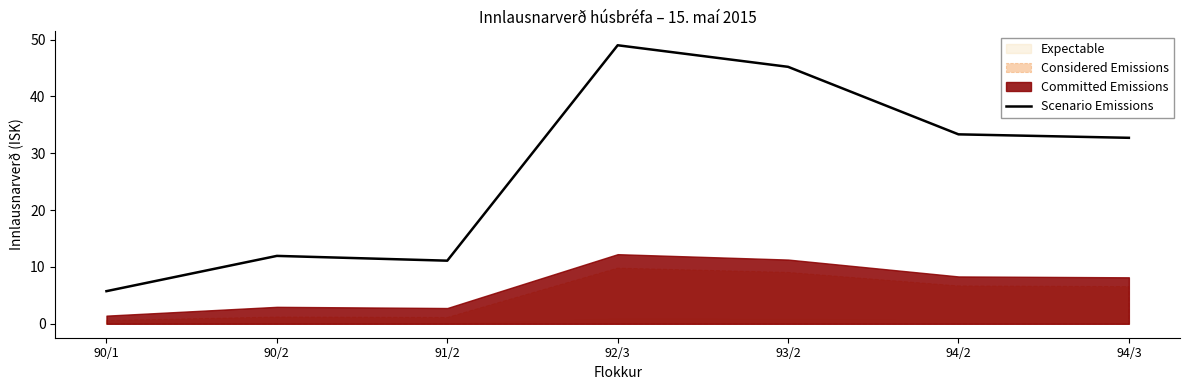

At which category does the chart reach its peak across all series?

92/3